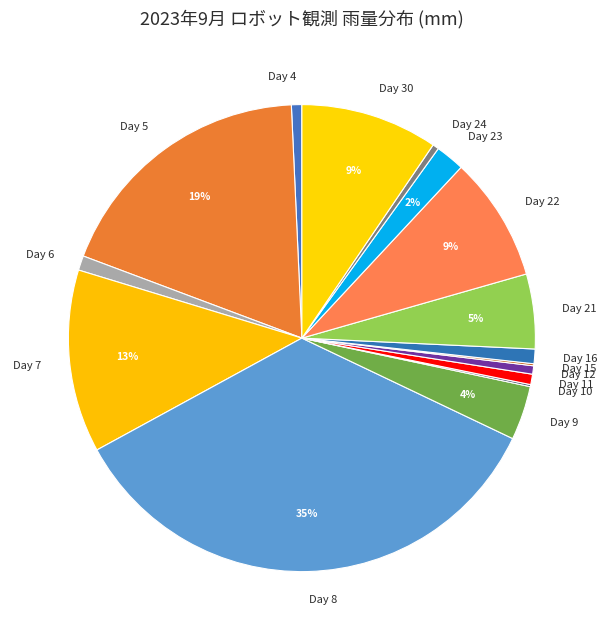

Is 29 the majority of the pie?

No